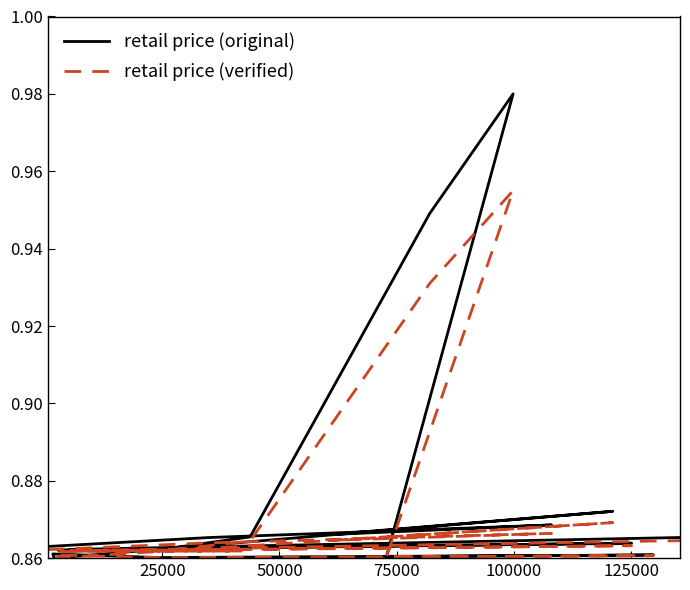

Which category has the lowest value across all series?

125000